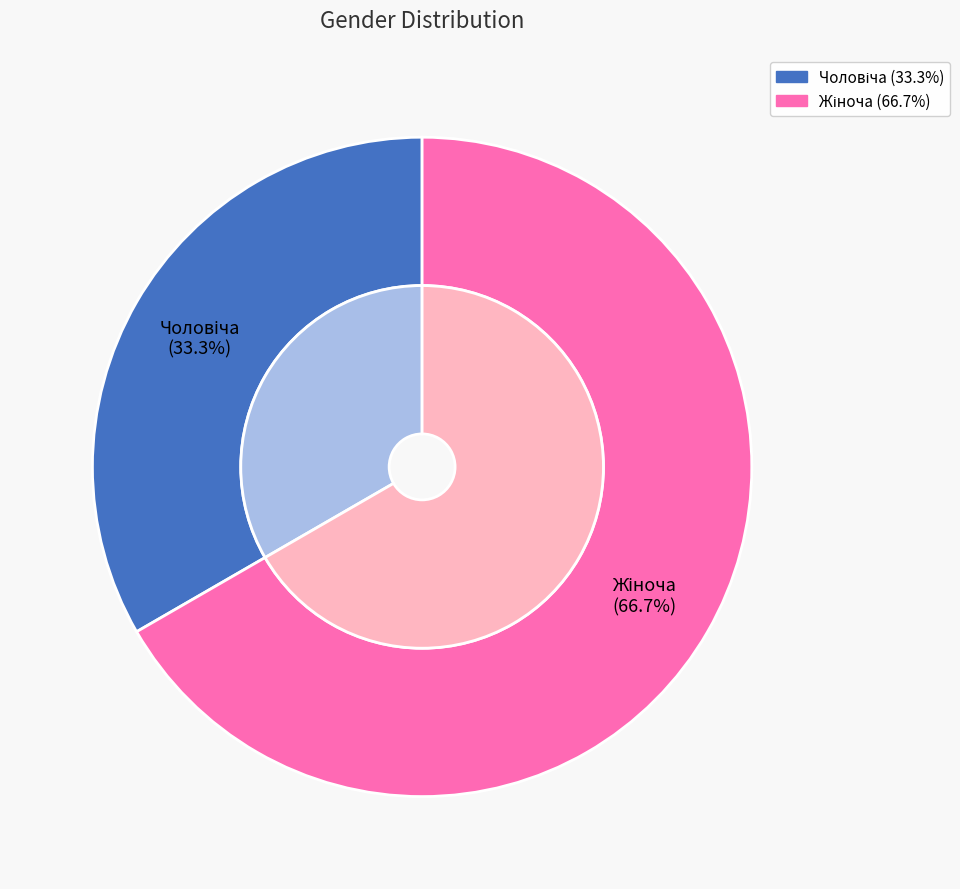

To the nearest percent, what is the difference between the largest and smallest slice percentages?

33%